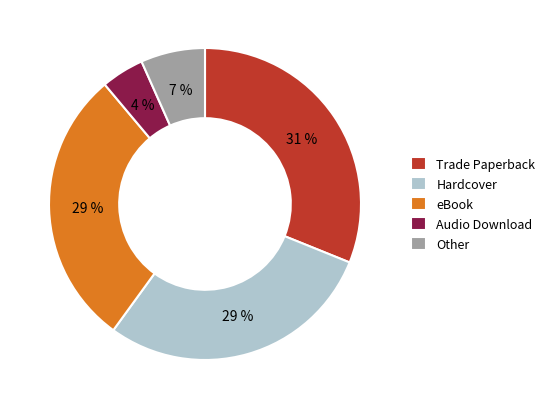

To the nearest percent, what is the difference between the Other and eBook slice percentages?

22%